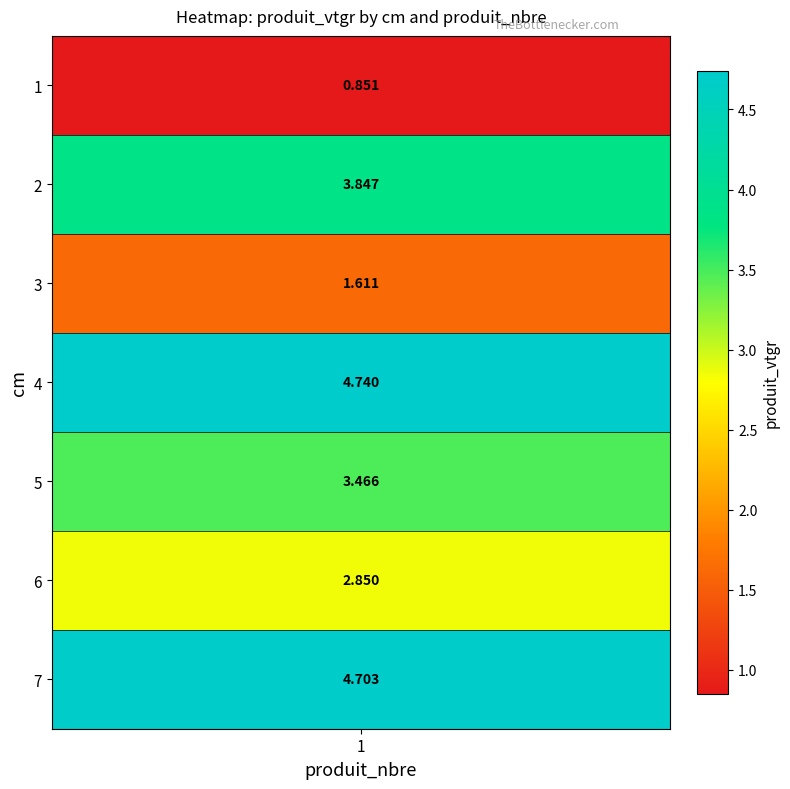

Rank the categories by value from lowest to highest.

1, 3, 6, 5, 2, 7, 4